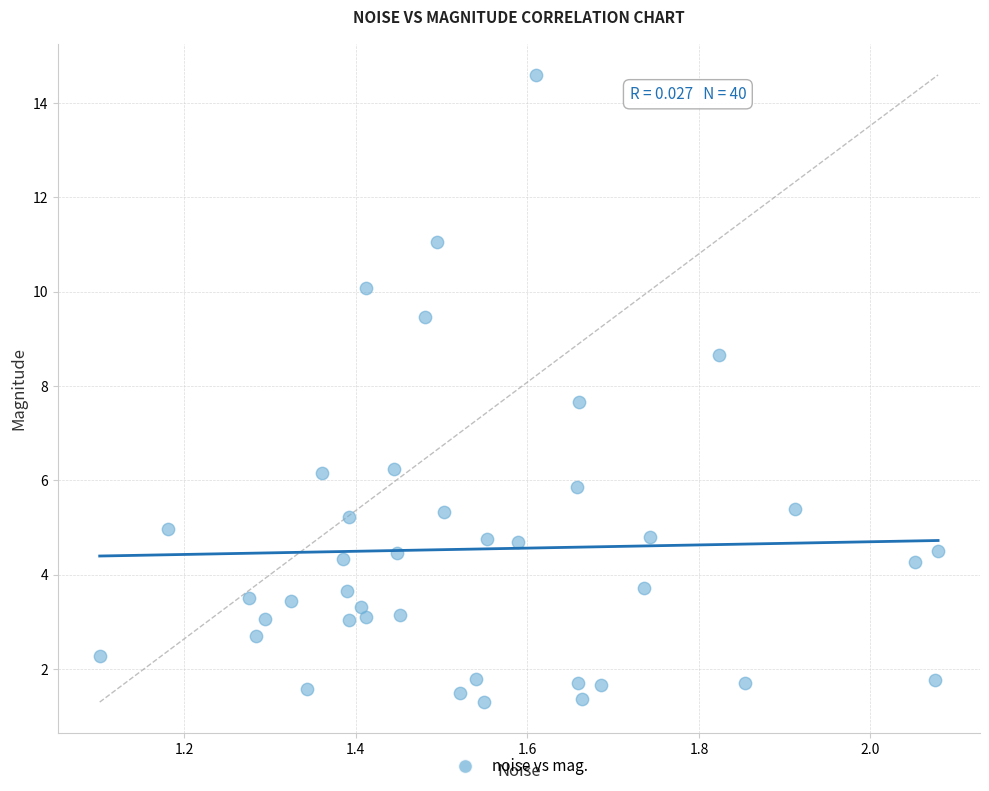

What is the range of X values (max minus min)?

1.0